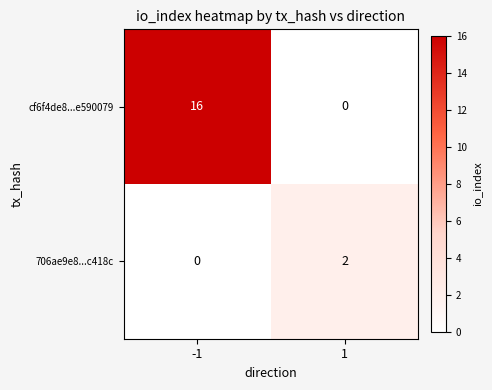

Which series has the widest spread of values?

cf6f4de8...e590079